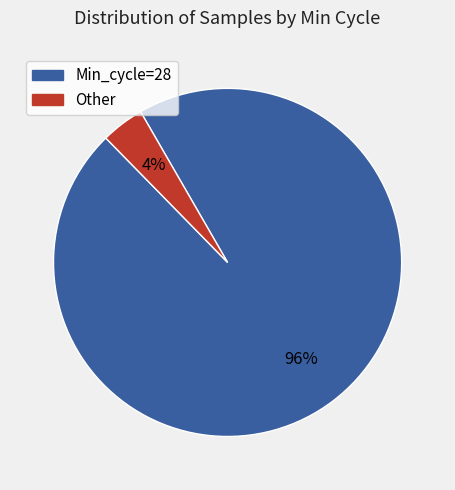

Is the sum of Other and Min_cycle=28 greater than half?

Yes